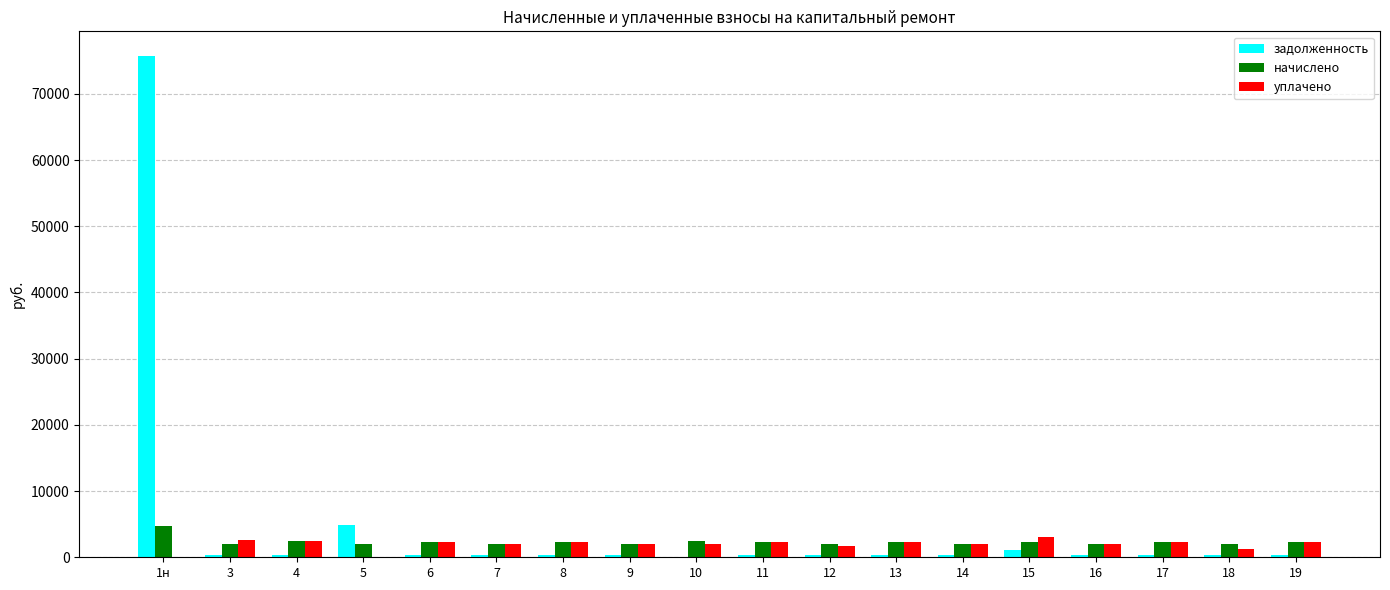

What are all the series names shown in the legend?

задолженность, начислено, уплачено